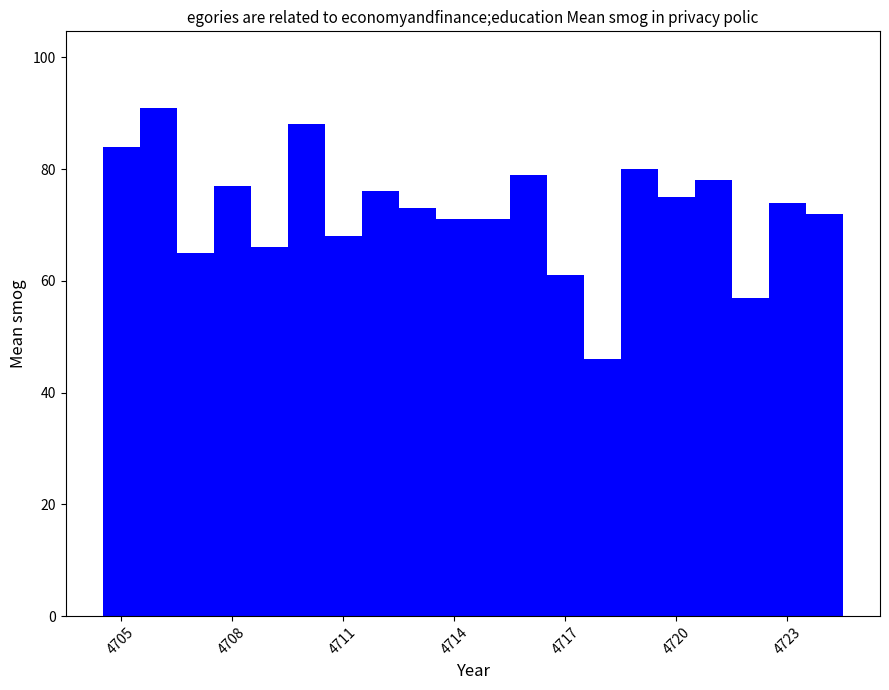

What is the smallest value displayed?

46